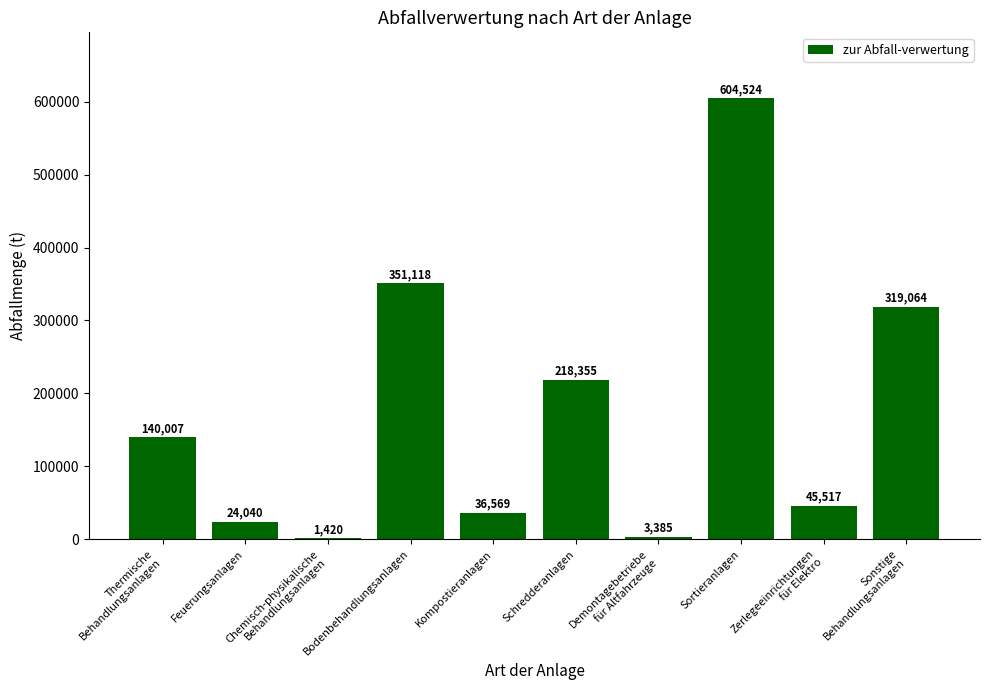

What value does the data have at Chemisch-physikalische
Behandlungsanlagen?

1420